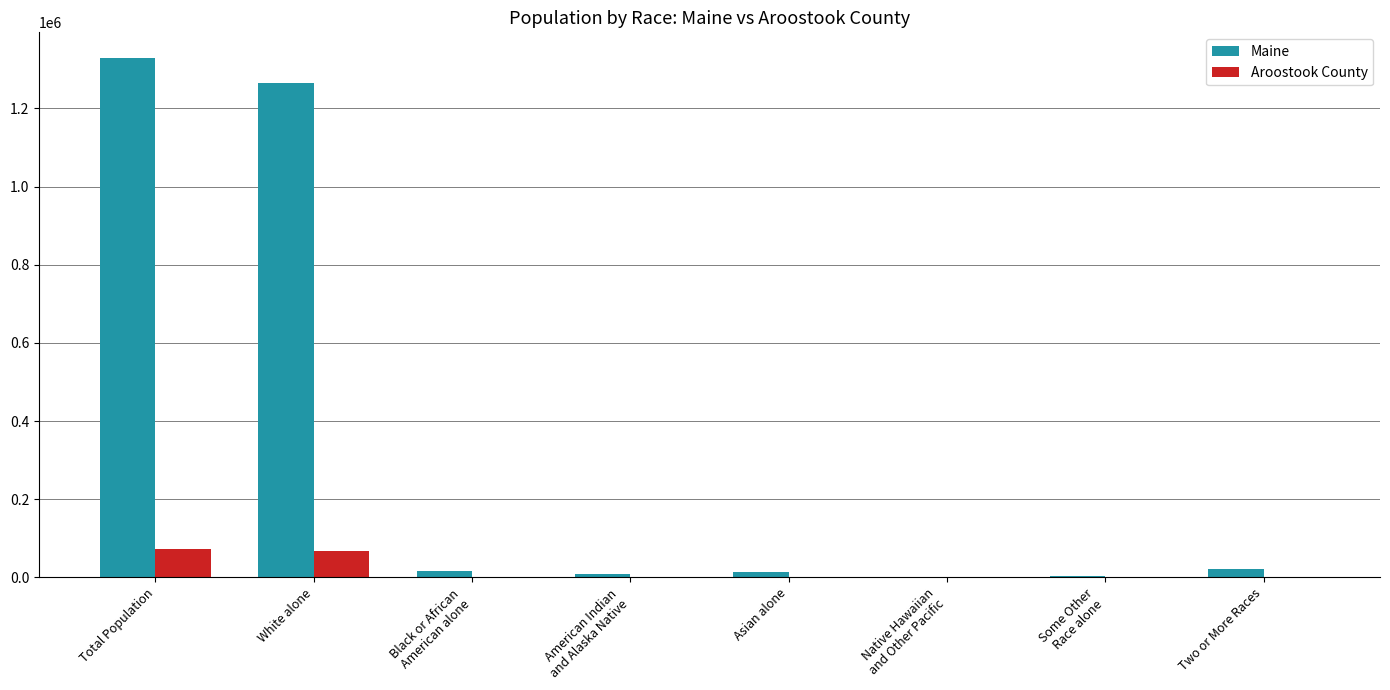

At which label does Maine first exceed 15707?

Total Population